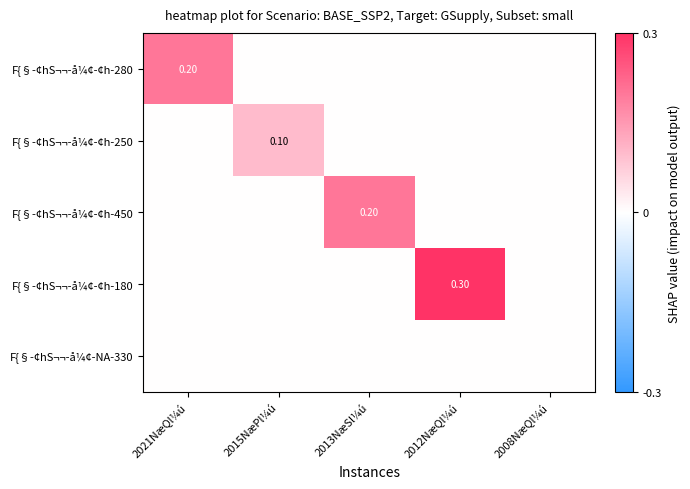

List the labels in order of F{§-¢hS¬¬-å¼¢-¢h-180 value, smallest first.

2021NæQl¼ú, 2015NæPl¼ú, 2013NæSl¼ú, 2008NæQl¼ú, 2012NæQl¼ú